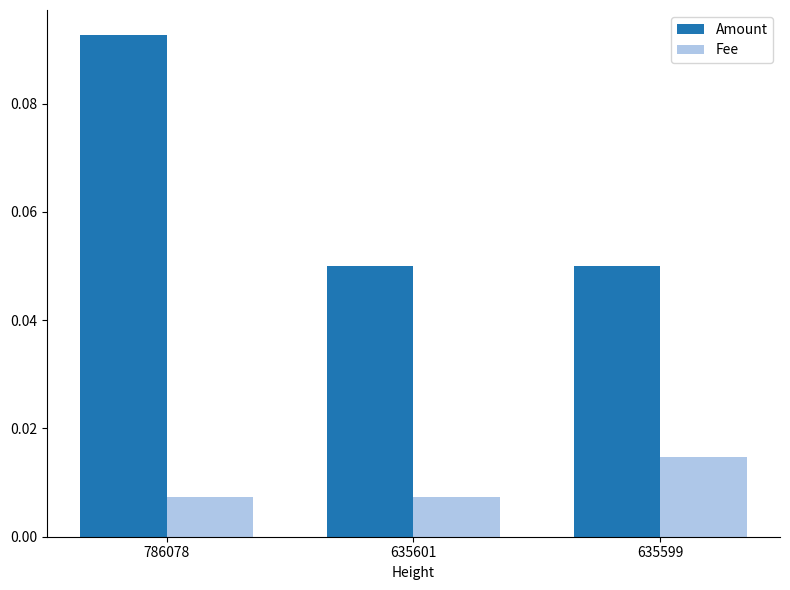

How many groups of bars are there?

3